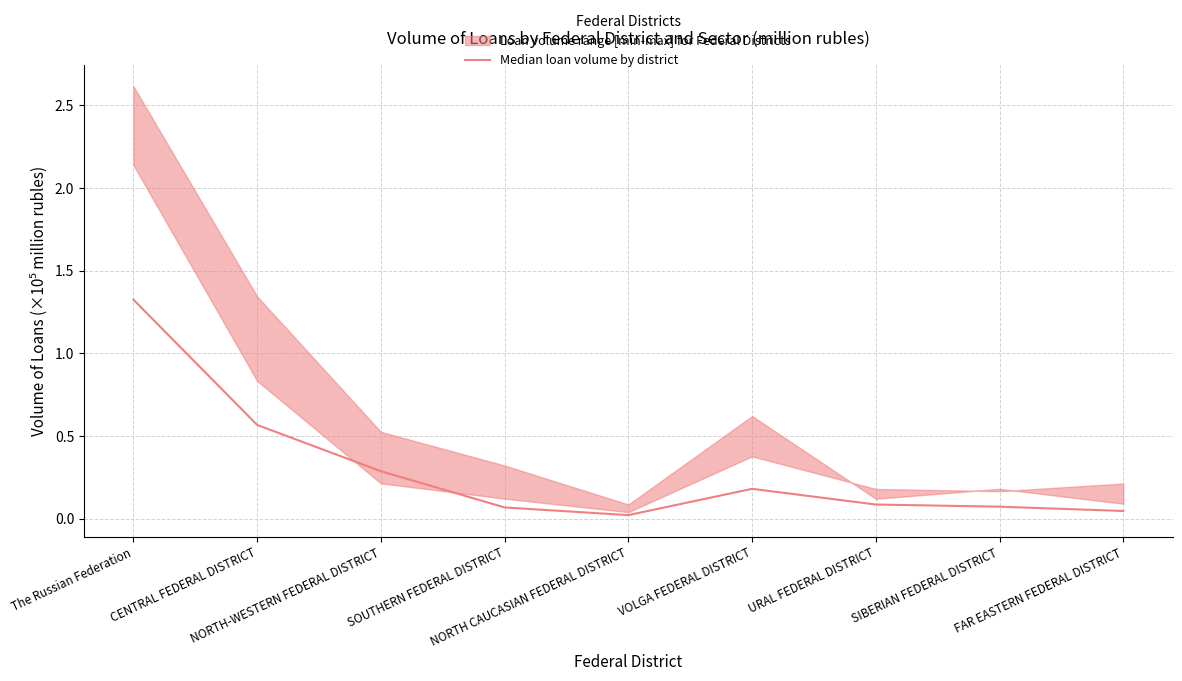

How many lines are shown in the chart?

1